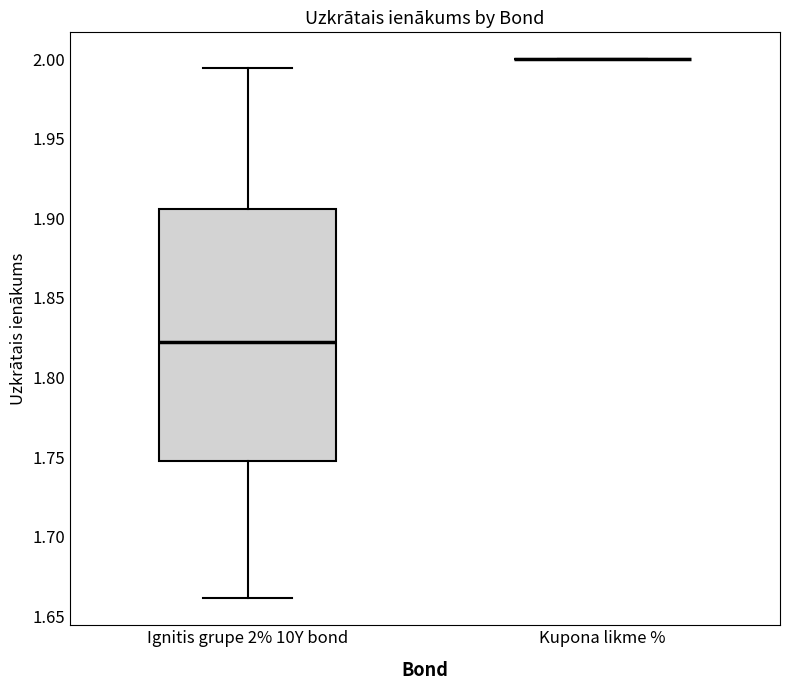

Reading left to right, transcribe this box plot: for each box, give where its median line is, the range the box spans, and where its two whiskers end, as read against the y-axis. The values are not printed on the chart, so give them approximately, as read against the axis.

Ignitis grupe 2% 10Y bond: median 1.820, box 1.745 to 1.905, whiskers 1.660 to 1.995
Kupona likme %: box collapsed to a line at 2.000, whiskers 2.000 to 2.000